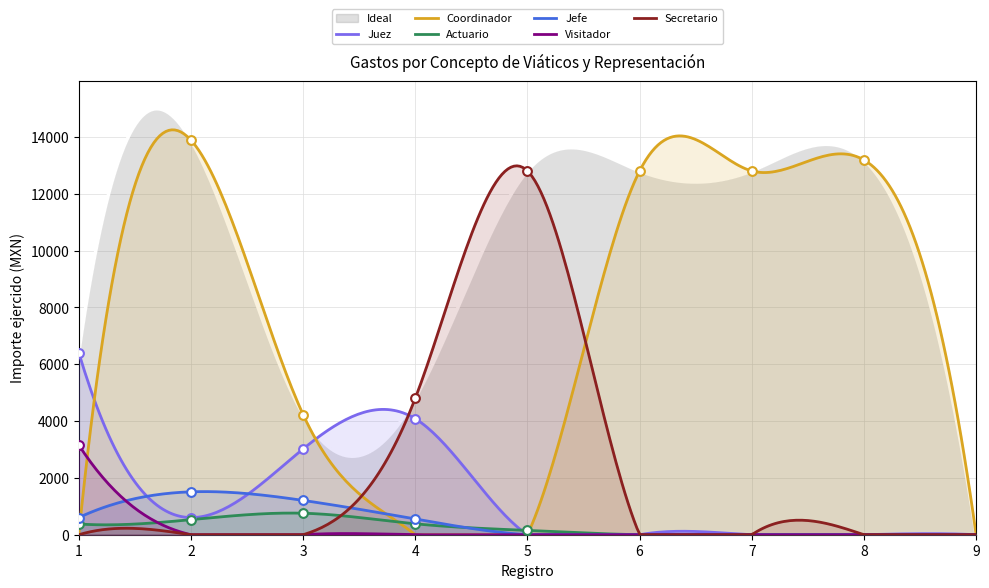

Which series contains the highest Y value?

Coordinador